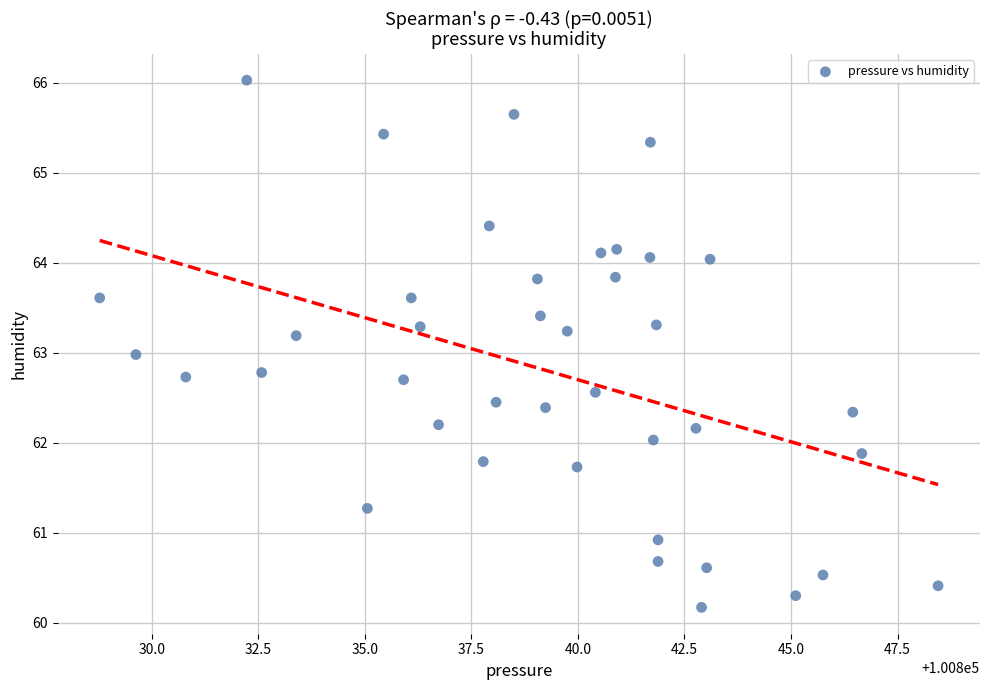

What is the range of Y values (max minus min)?

5.9